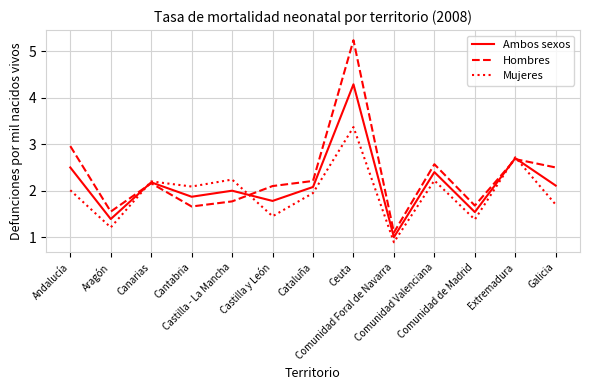

Read the Hombres value at Castilla y León.

2.1